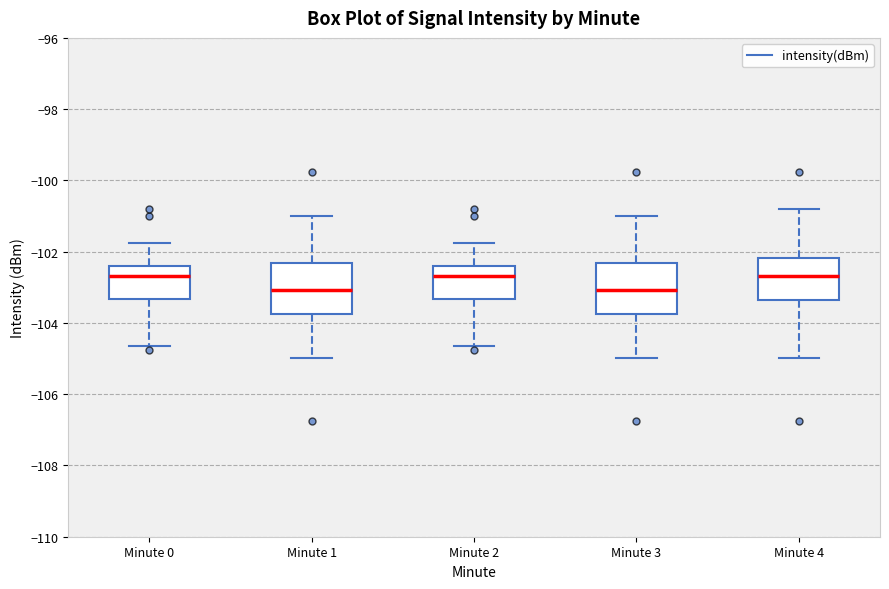

Reading left to right, transcribe this box plot: for each box, give where its median line is, the range the box spans, and where its two whiskers end, as read against the y-axis. The values are not printed on the chart, so give them approximately, as read against the axis.

Minute 0: median -102.6, box -103.4 to -102.4, whiskers -104.6 to -101.8
Minute 1: median -103.0, box -103.8 to -102.4, whiskers -105.0 to -101.0
Minute 2: median -102.6, box -103.4 to -102.4, whiskers -104.6 to -101.8
Minute 3: median -103.0, box -103.8 to -102.4, whiskers -105.0 to -101.0
Minute 4: median -102.6, box -103.4 to -102.2, whiskers -105.0 to -100.8